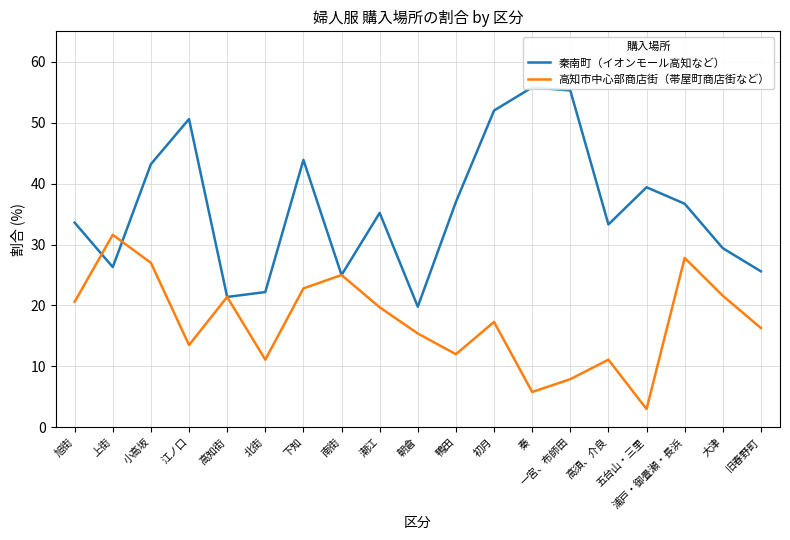

How many series are shown in this chart?

2